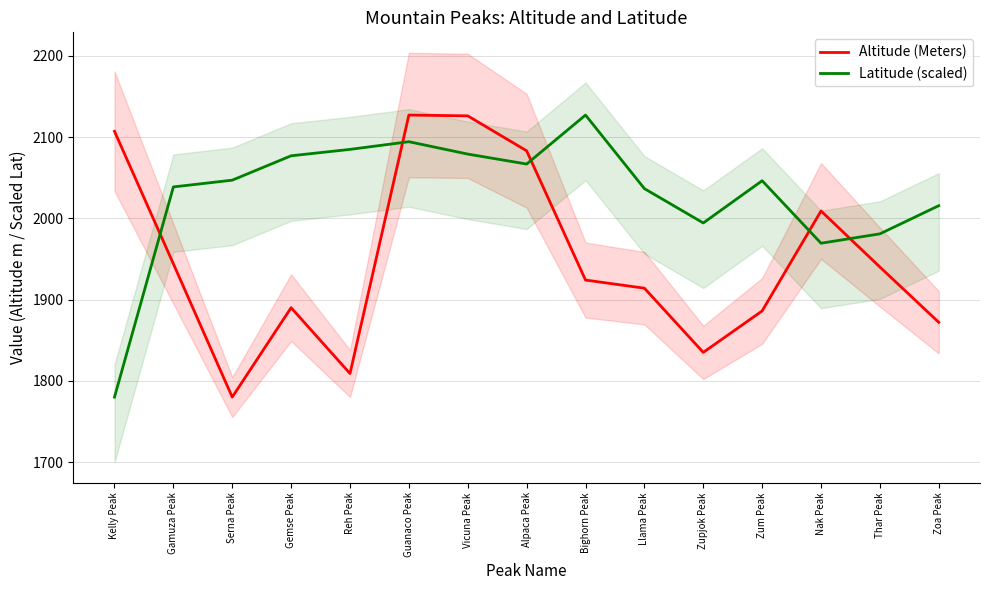

At which label does Latitude (scaled) reach its minimum?

Kelly Peak